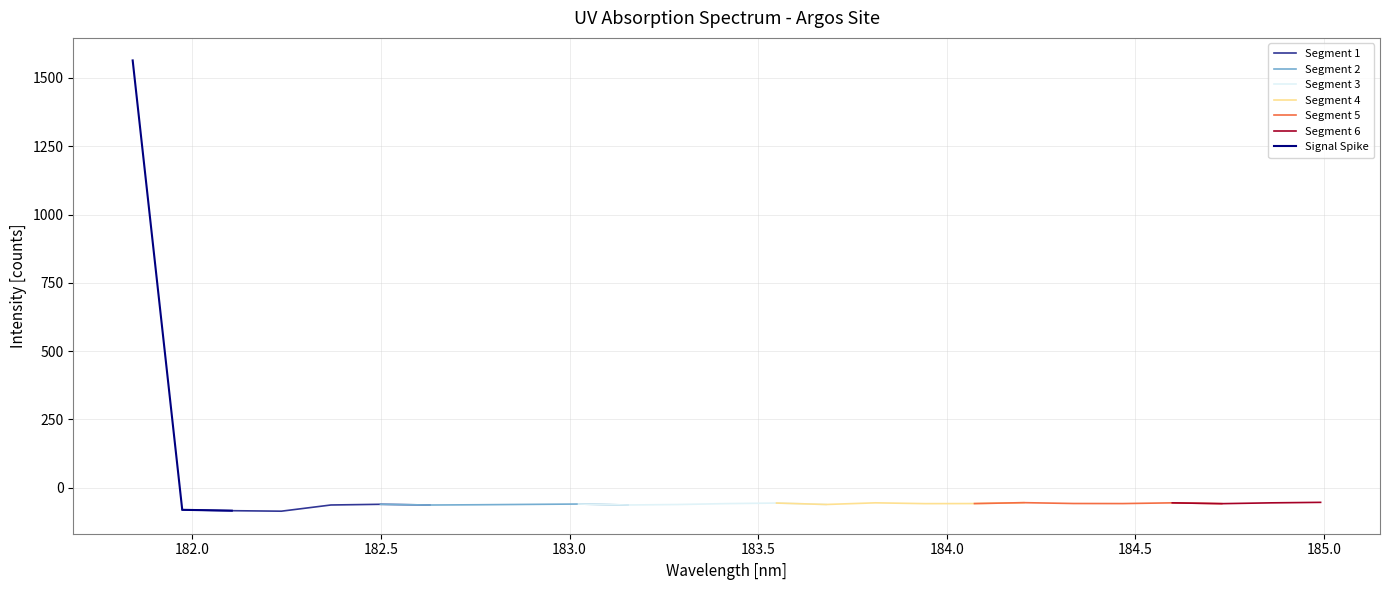

What is the highest value of the Segment 1 series?

-60.5